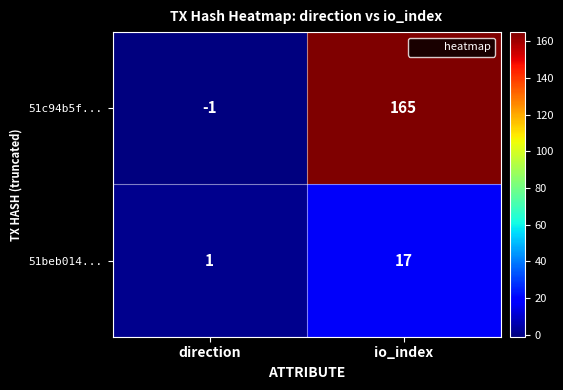

What is the spread (max minus min) of values at direction?

2